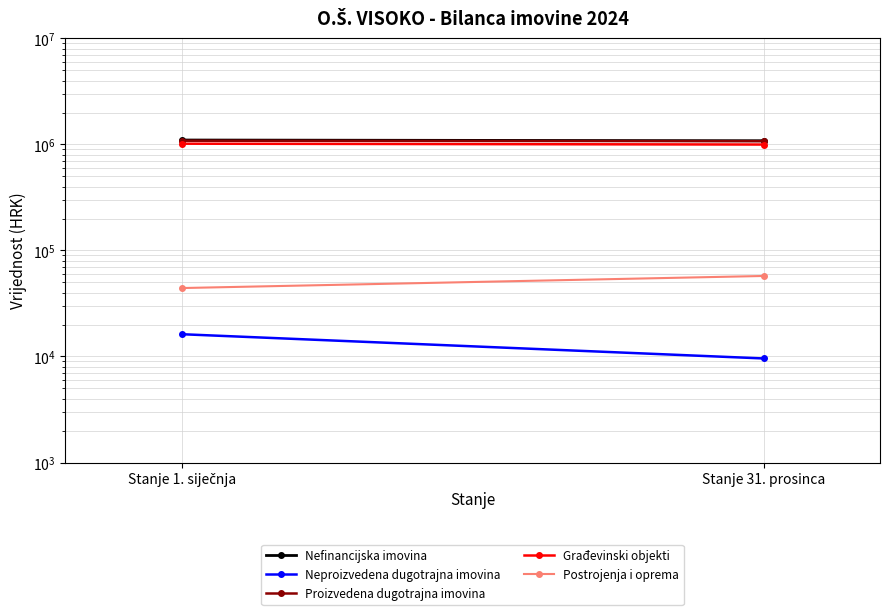

At how many categories does at least one series exceed 349622?

2